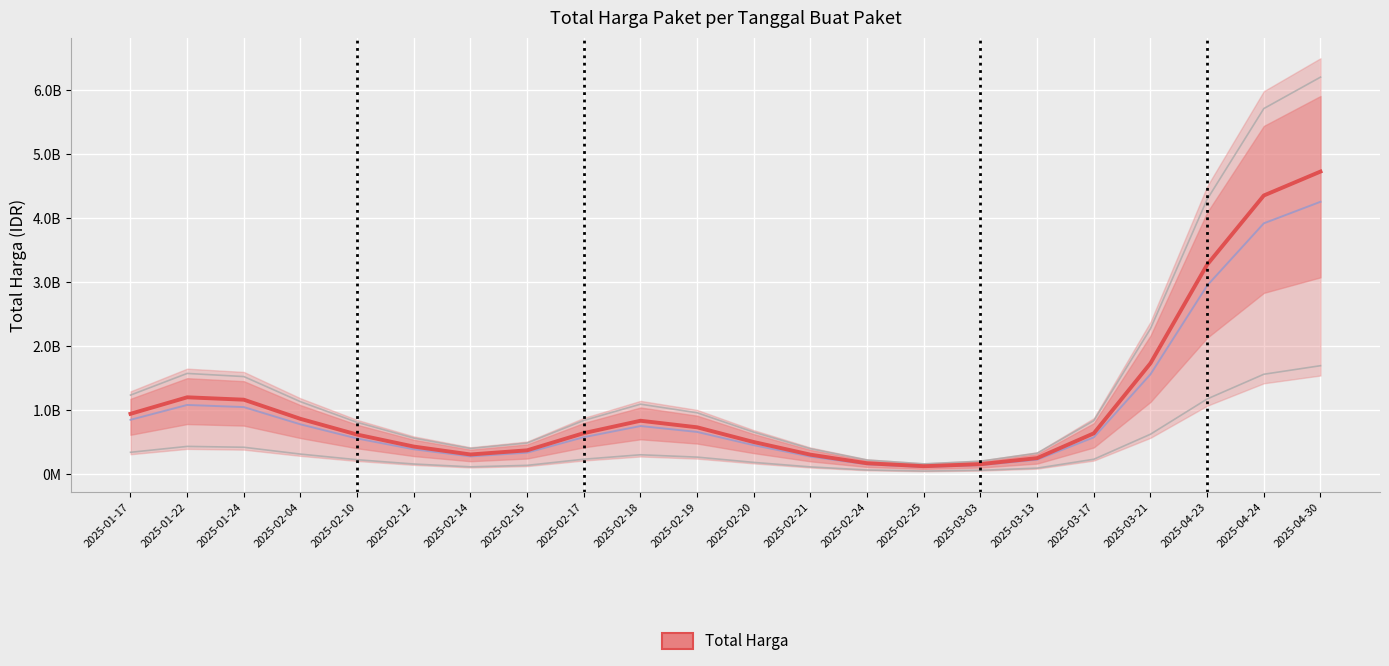

Rank the categories by value from lowest to highest.

2025-02-25, 2025-03-03, 2025-02-24, 2025-03-13, 2025-02-21, 2025-02-14, 2025-02-15, 2025-02-12, 2025-02-20, 2025-02-10, 2025-03-17, 2025-02-17, 2025-02-19, 2025-02-18, 2025-02-04, 2025-01-17, 2025-01-24, 2025-01-22, 2025-03-21, 2025-04-23, 2025-04-24, 2025-04-30